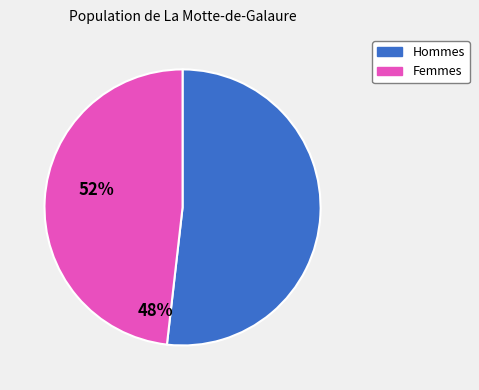

Does any single category account for the majority?

Yes